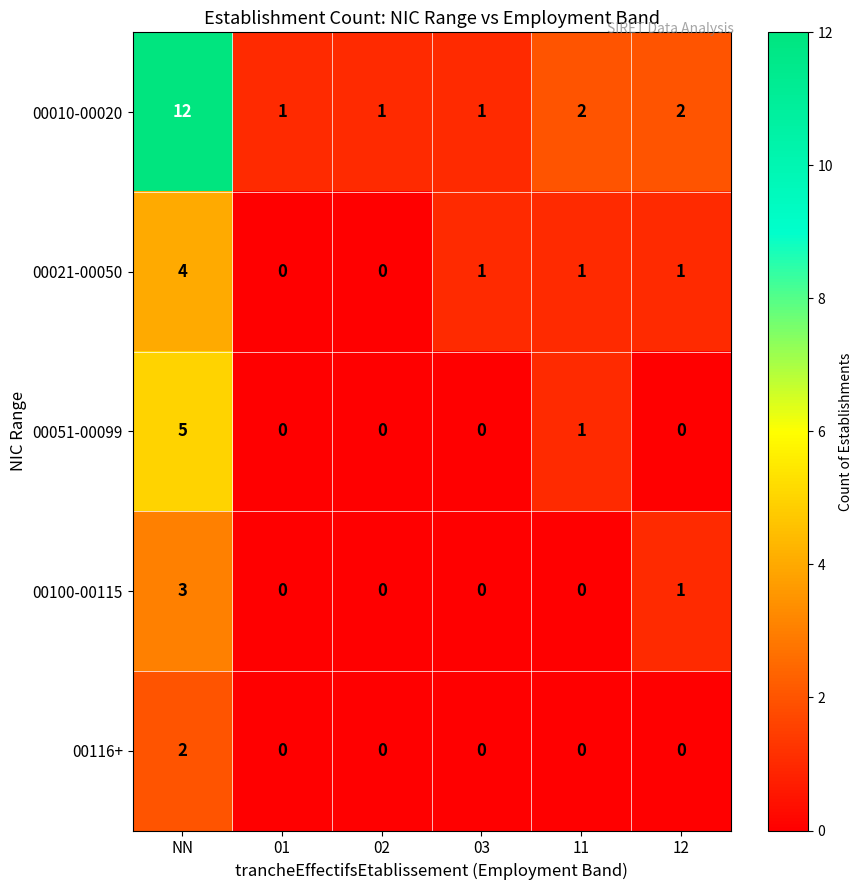

The 00021-00050 series shows 0 at 01. True or false?

True